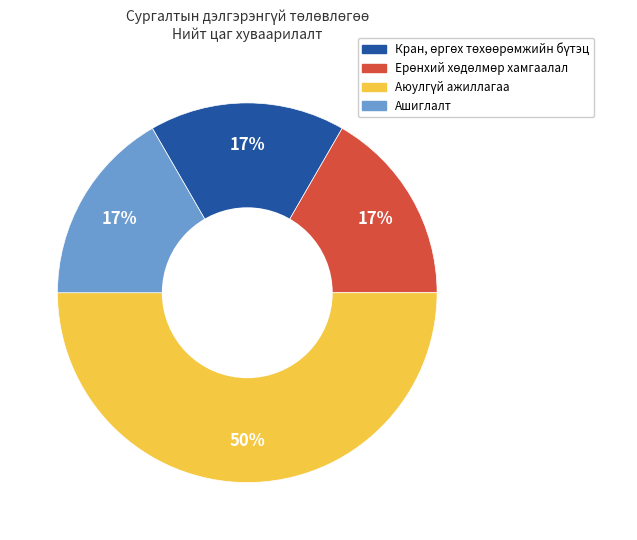

To the nearest percent, what is the average slice percentage?

25%